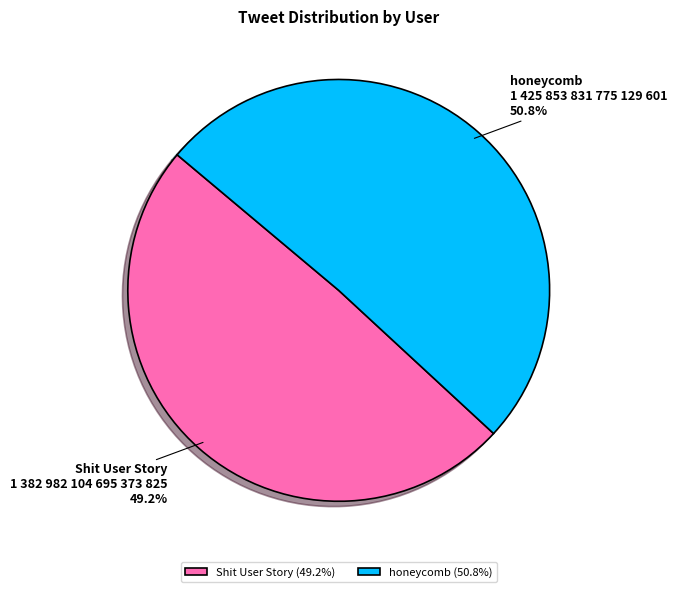

Rank the categories by value from lowest to highest.

Shit User Story, honeycomb